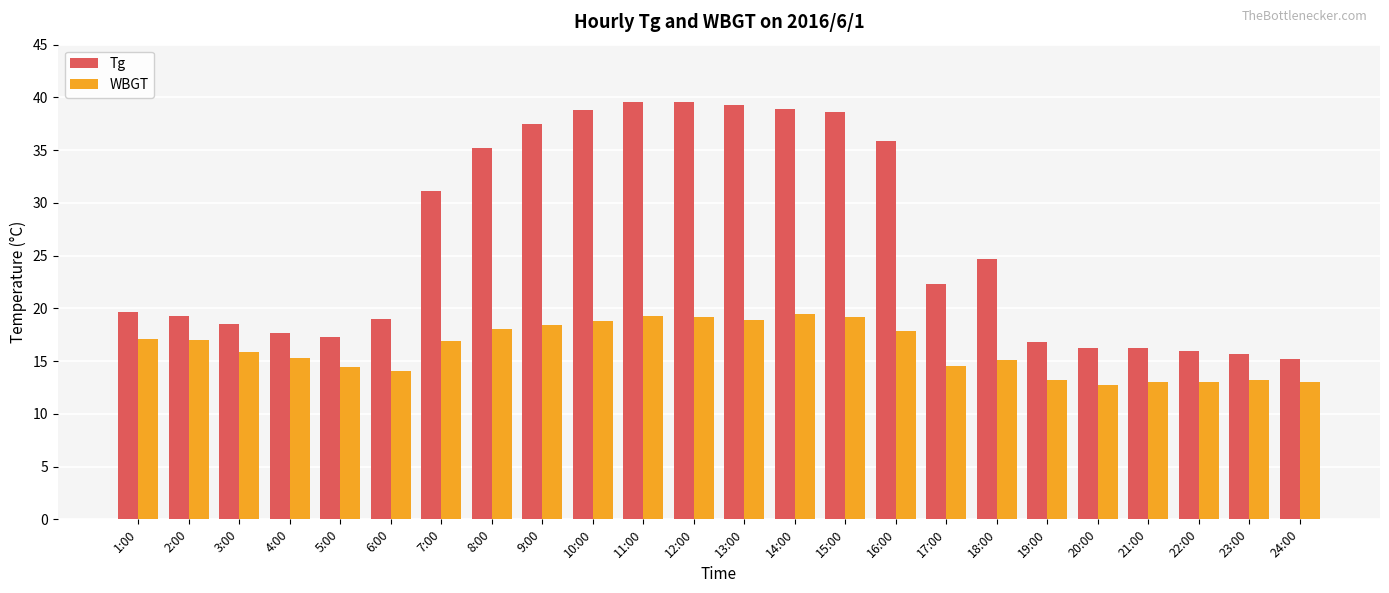

Rank the series by their maximum value, from highest to lowest.

Tg, WBGT